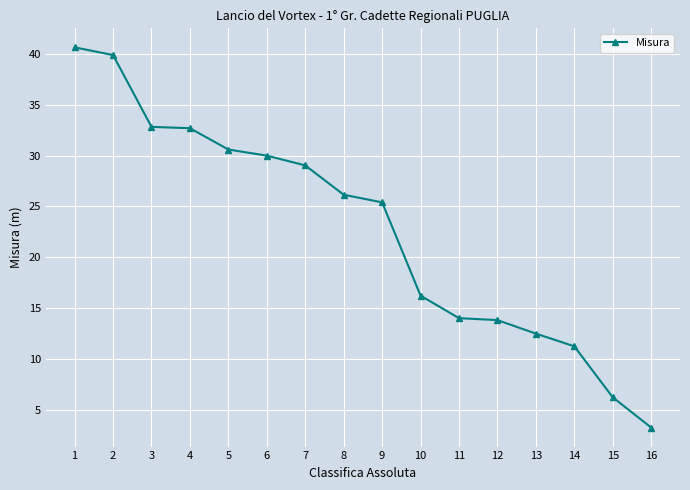

What is the difference between the values at 13 and 5?

18.1